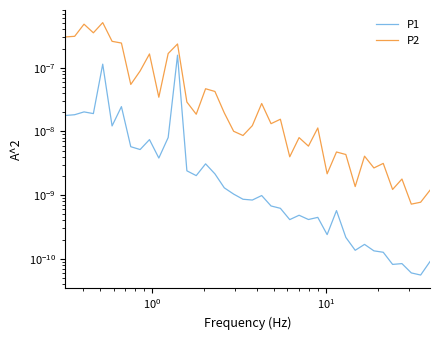

Count the number of categories in the chart.

40